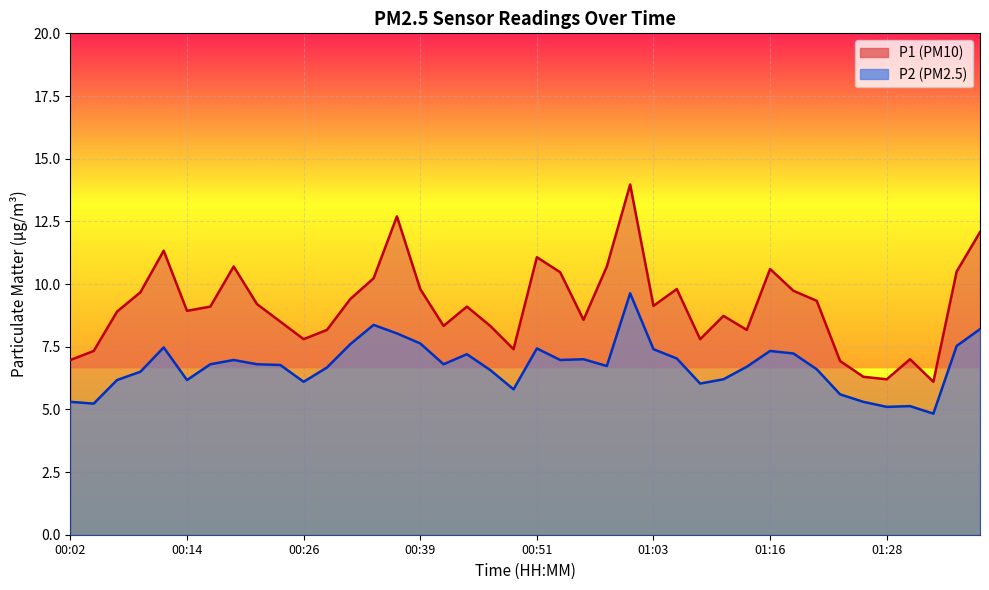

Between 00:46 and 00:56, which series saw the biggest shift?

P2